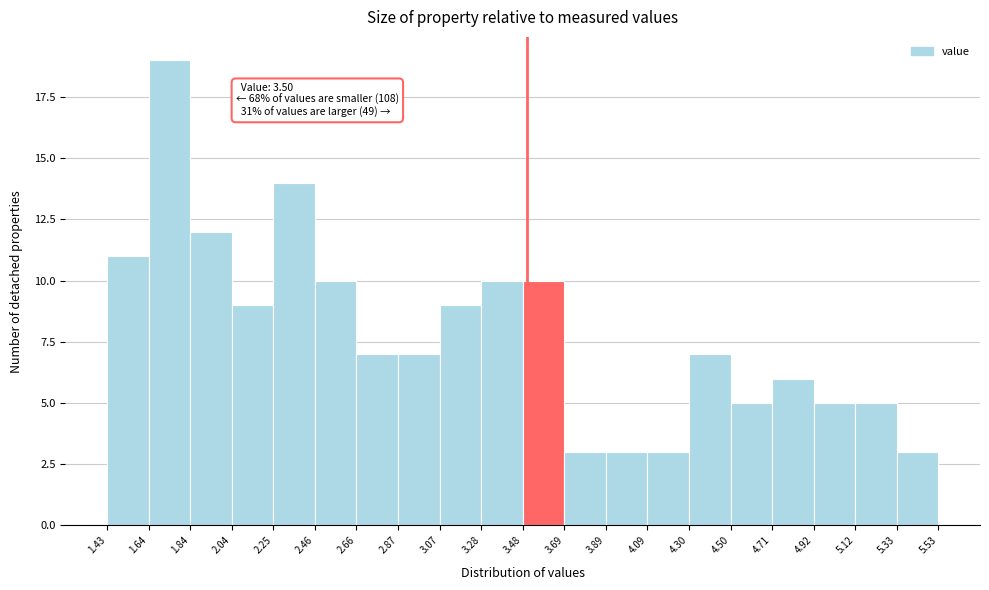

Which range on the x-axis has the tallest bar?

1.64 to 1.84